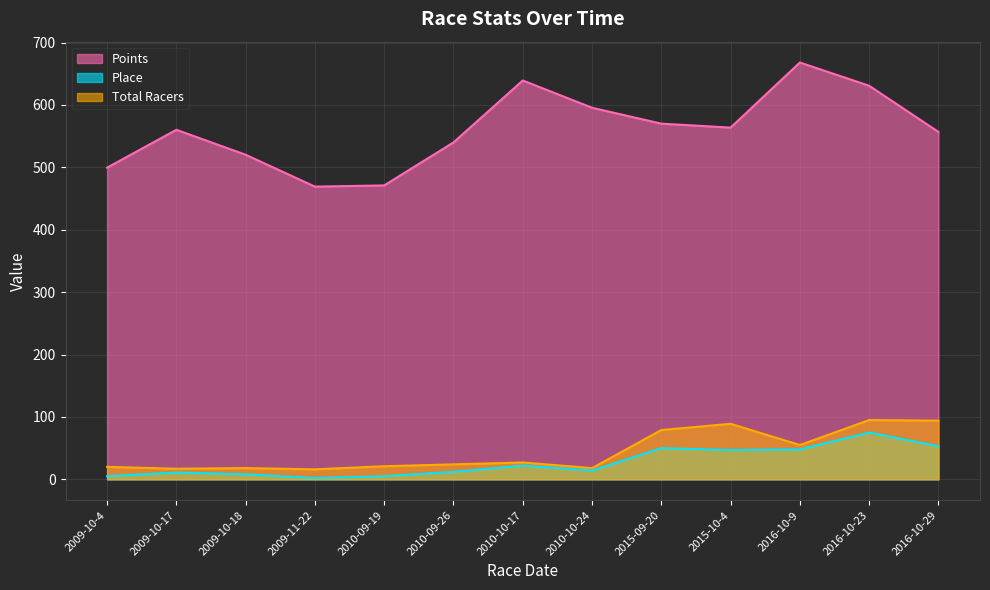

Which category has the lowest value in the Points series?

2009-11-22